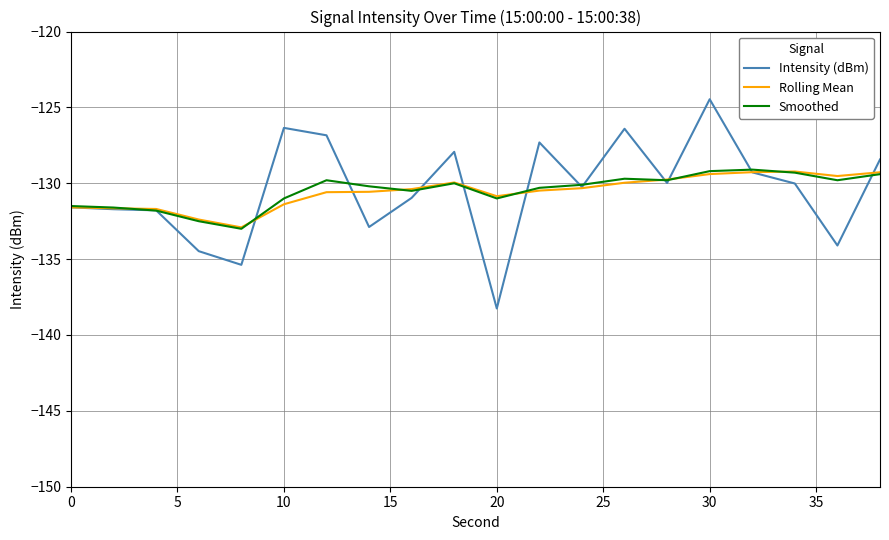

What is the greatest value displayed?

-124.5